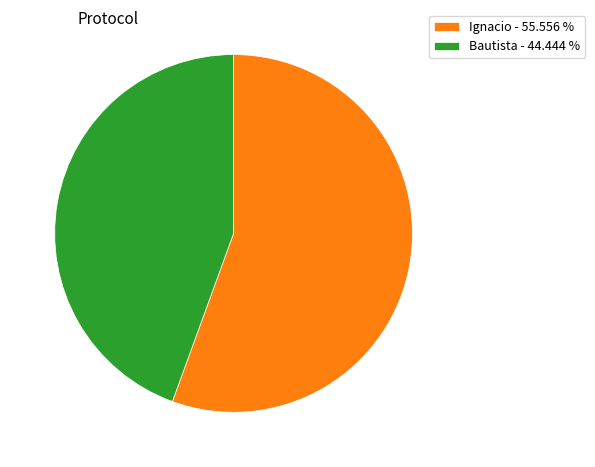

Does any single category account for the majority?

Yes